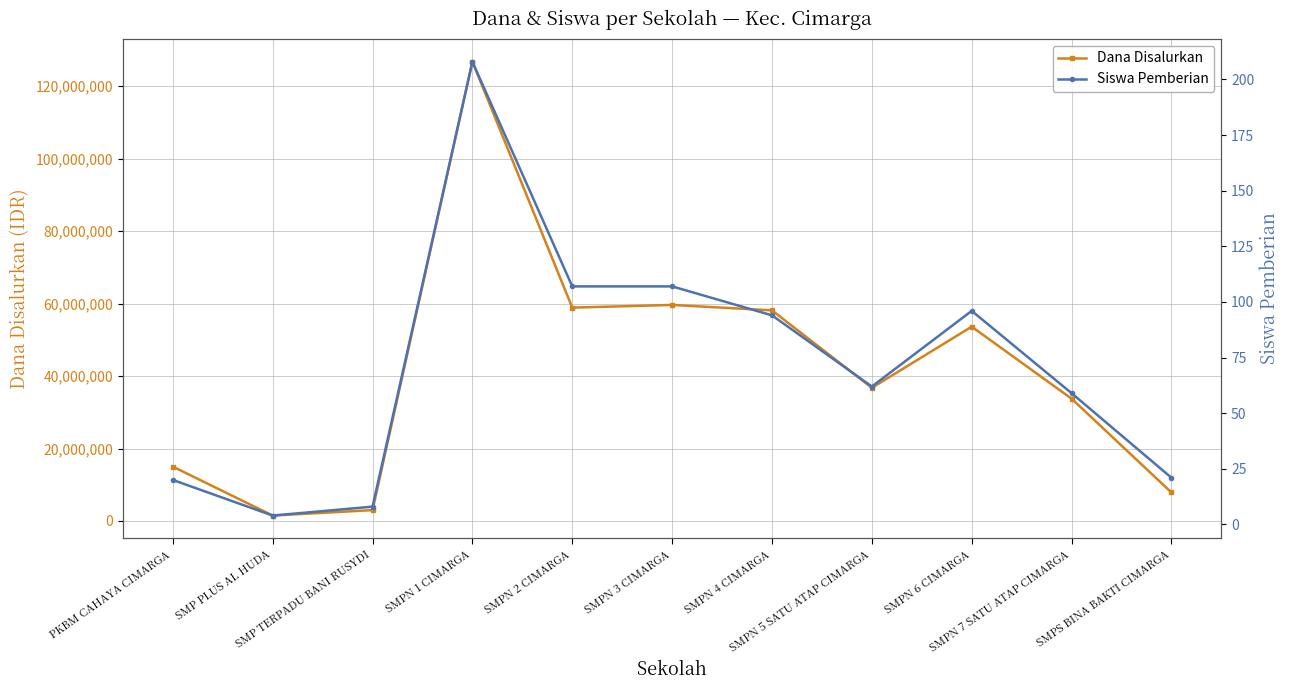

At which label does Siswa Pemberian reach its minimum?

SMP PLUS AL HUDA